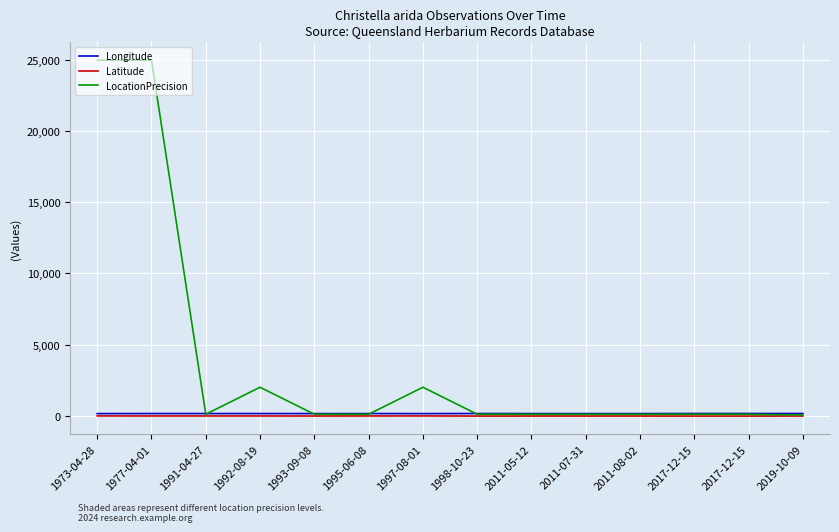

What is the total value across all series at 1992-08-19?

2128.1